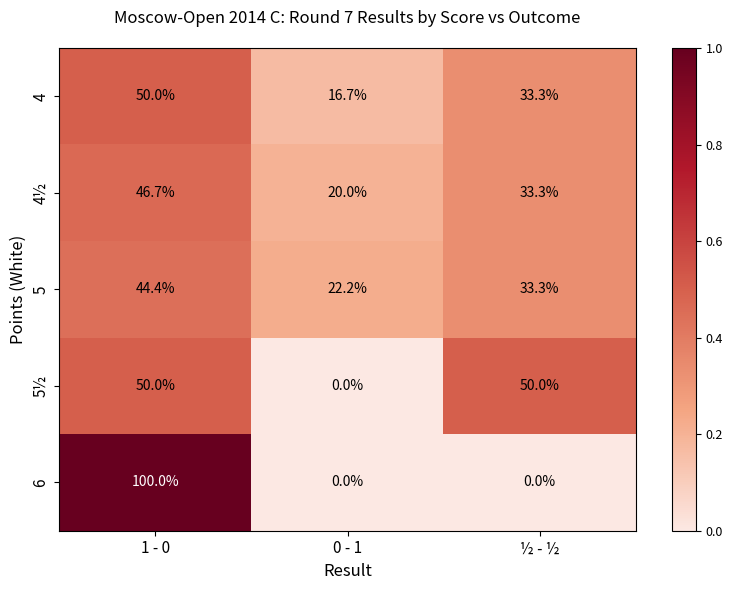

What is the difference between the highest and lowest values at 0 - 1?

22.2